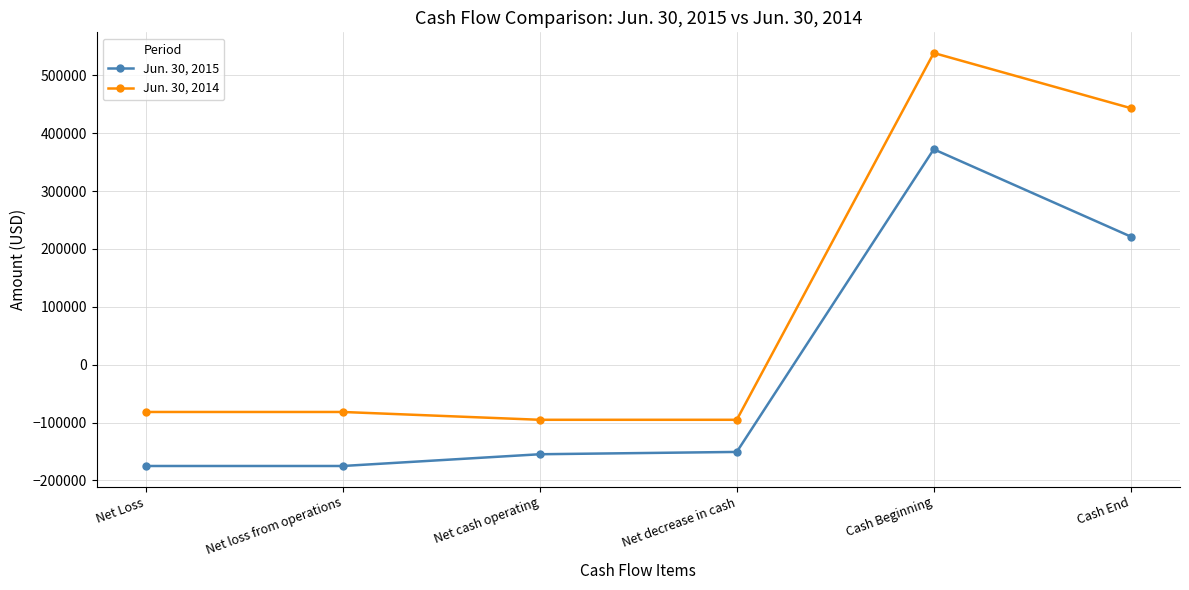

At Net cash operating, list the series in order from largest to smallest.

Jun. 30, 2014, Jun. 30, 2015